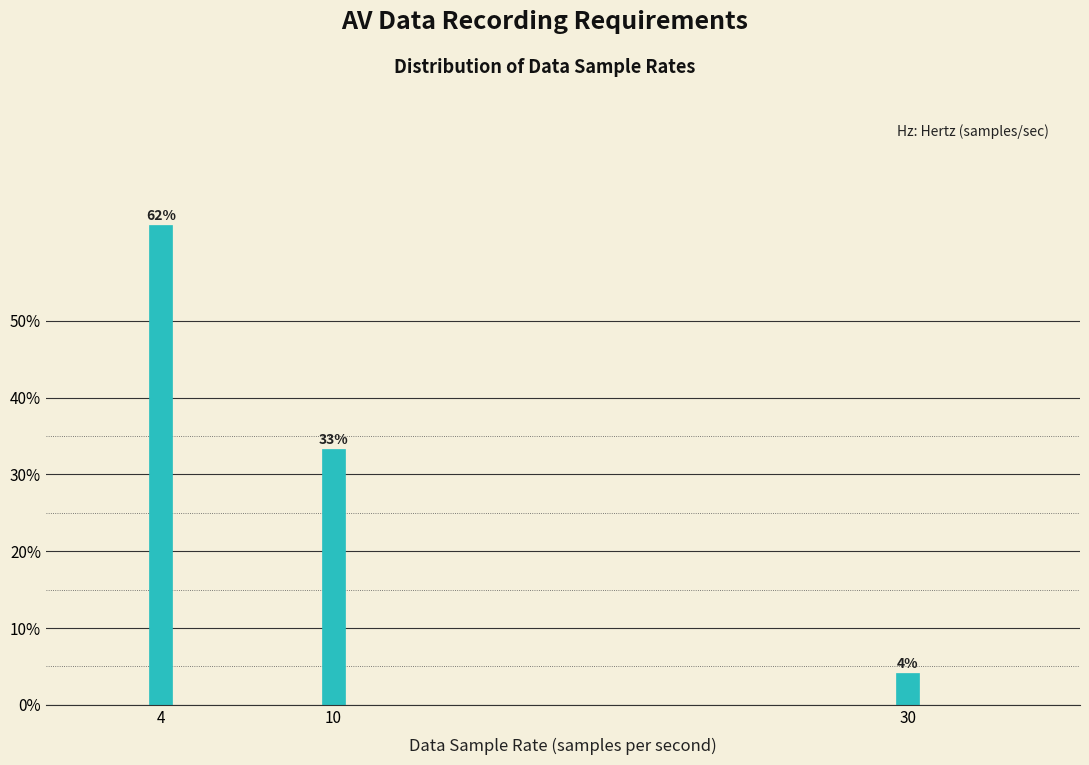

How many bars are there in total?

3